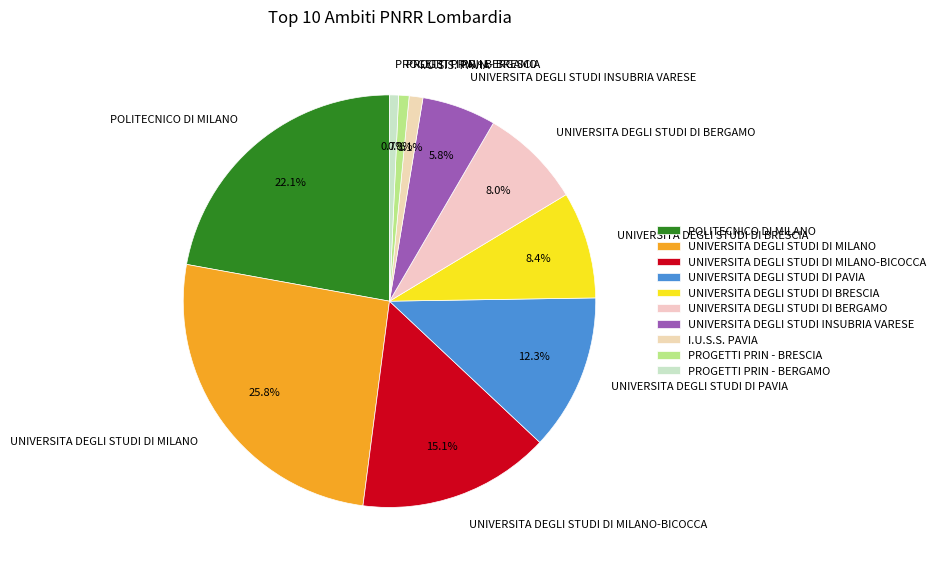

What percentage is the UNIVERSITA DEGLI STUDI DI BRESCIA slice, to the nearest percent?

8%